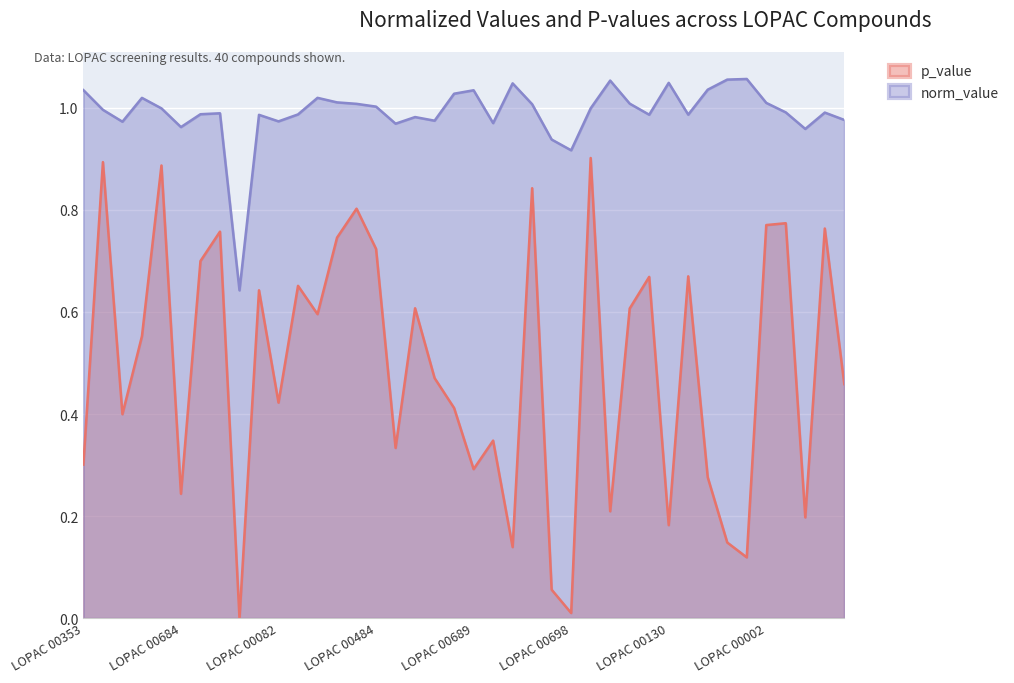

Which label corresponds to the smallest value in the chart?

LOPAC 00166